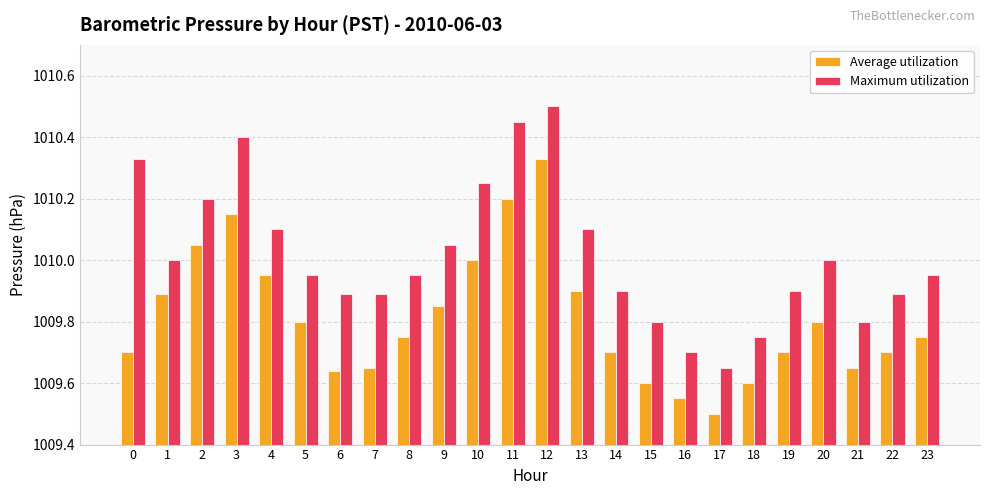

Which series changed the most between 9 and 21?

Maximum utilization